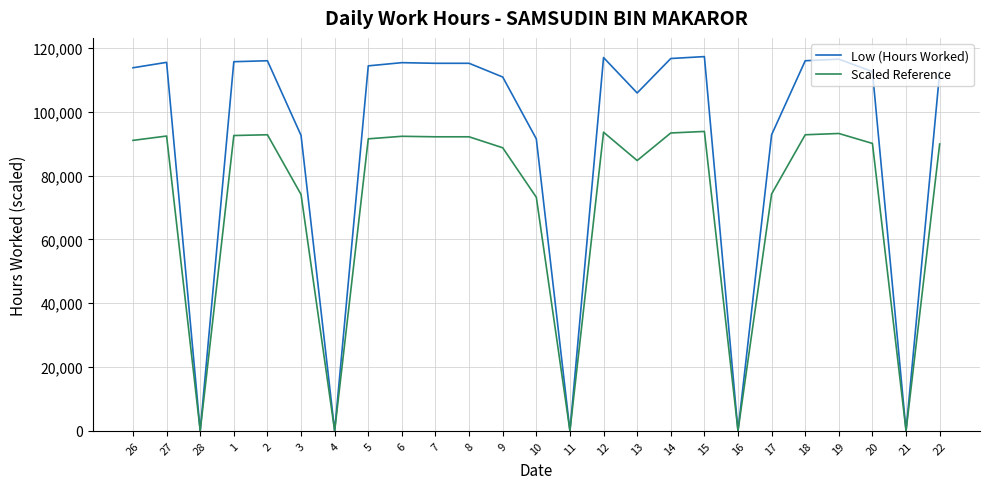

What is the difference between the Scaled Reference values at 3 and 14?

19280.0